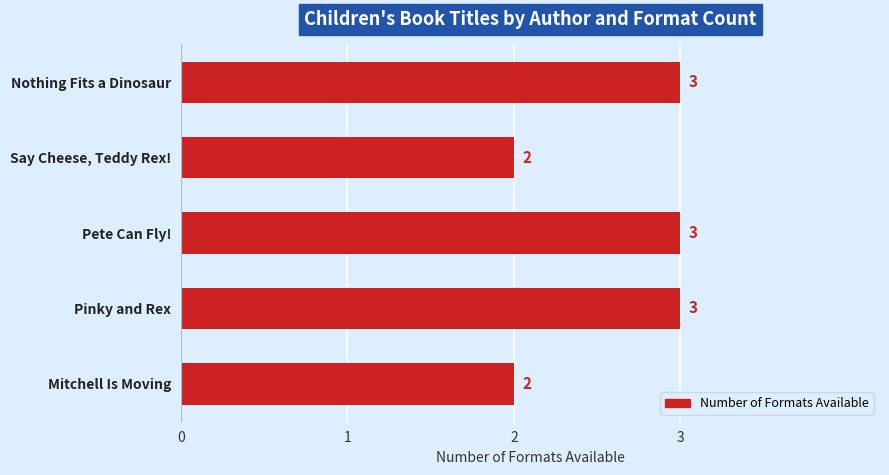

What is the minimum value shown in the chart?

2